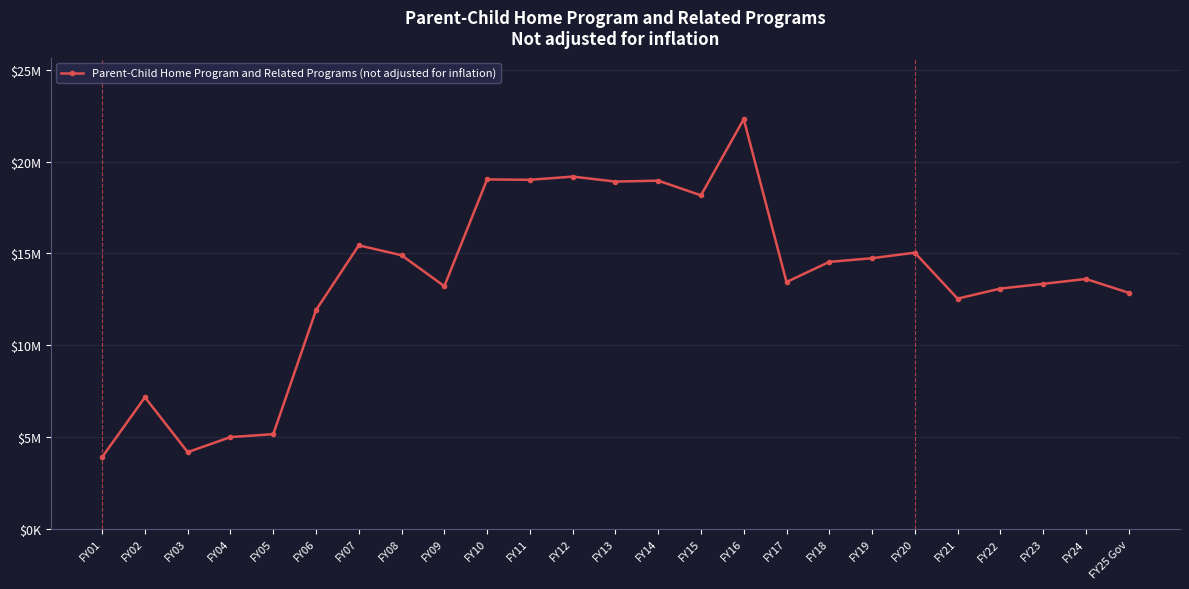

What position from the left is FY24?

24